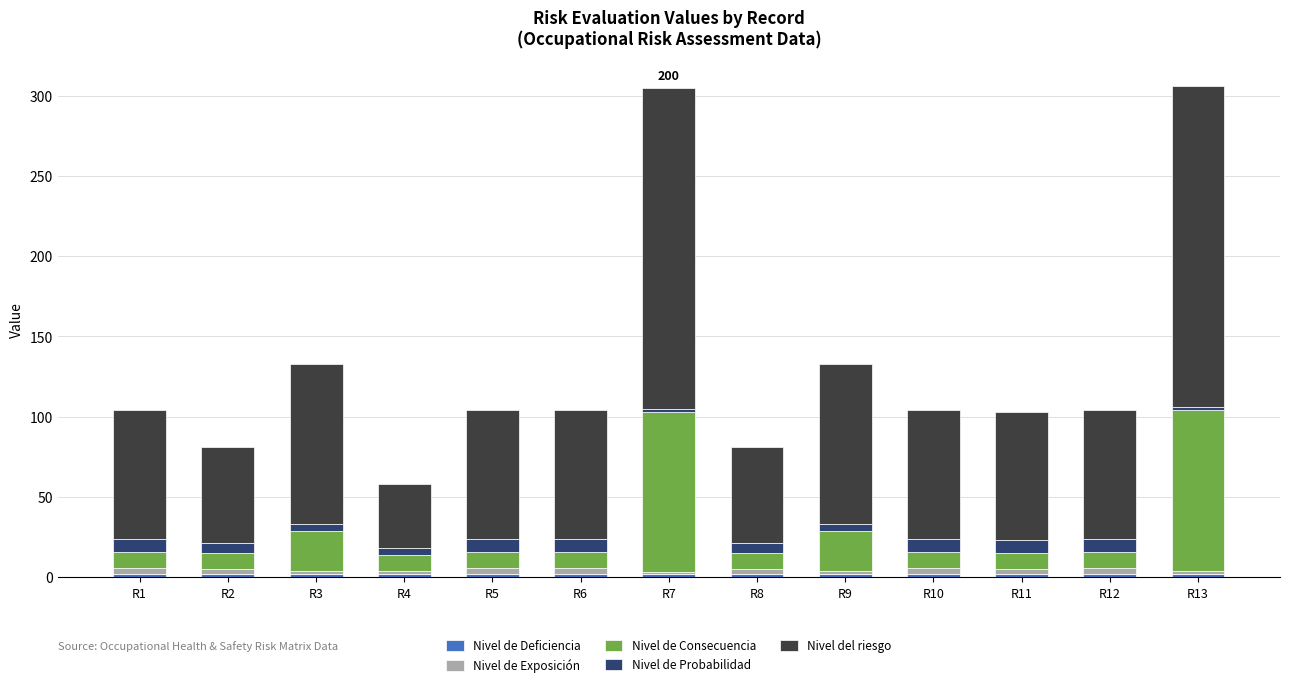

How many bars are there in total?

13